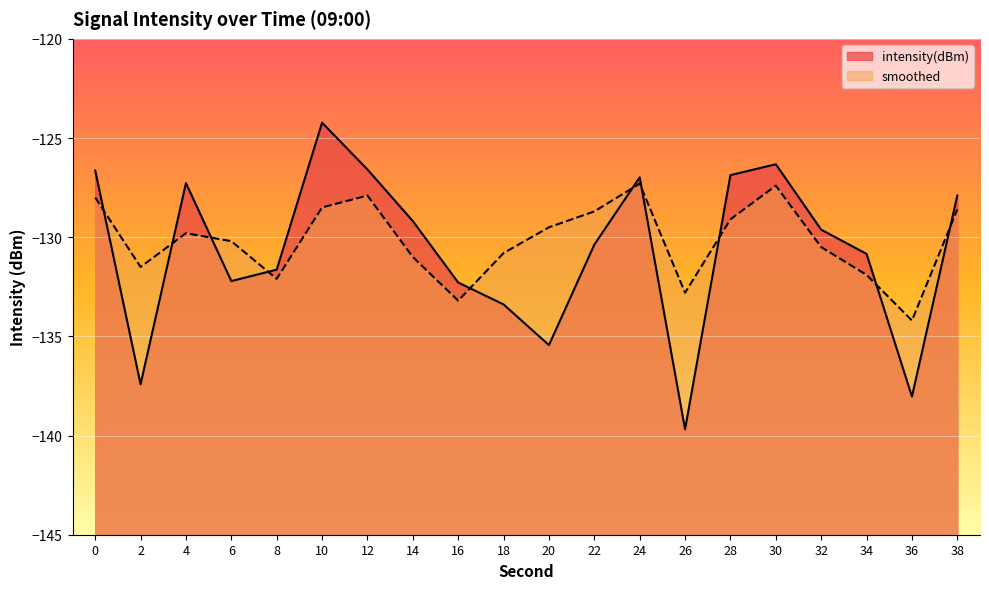

The smoothed series shows -216.3 at 20. True or false?

False